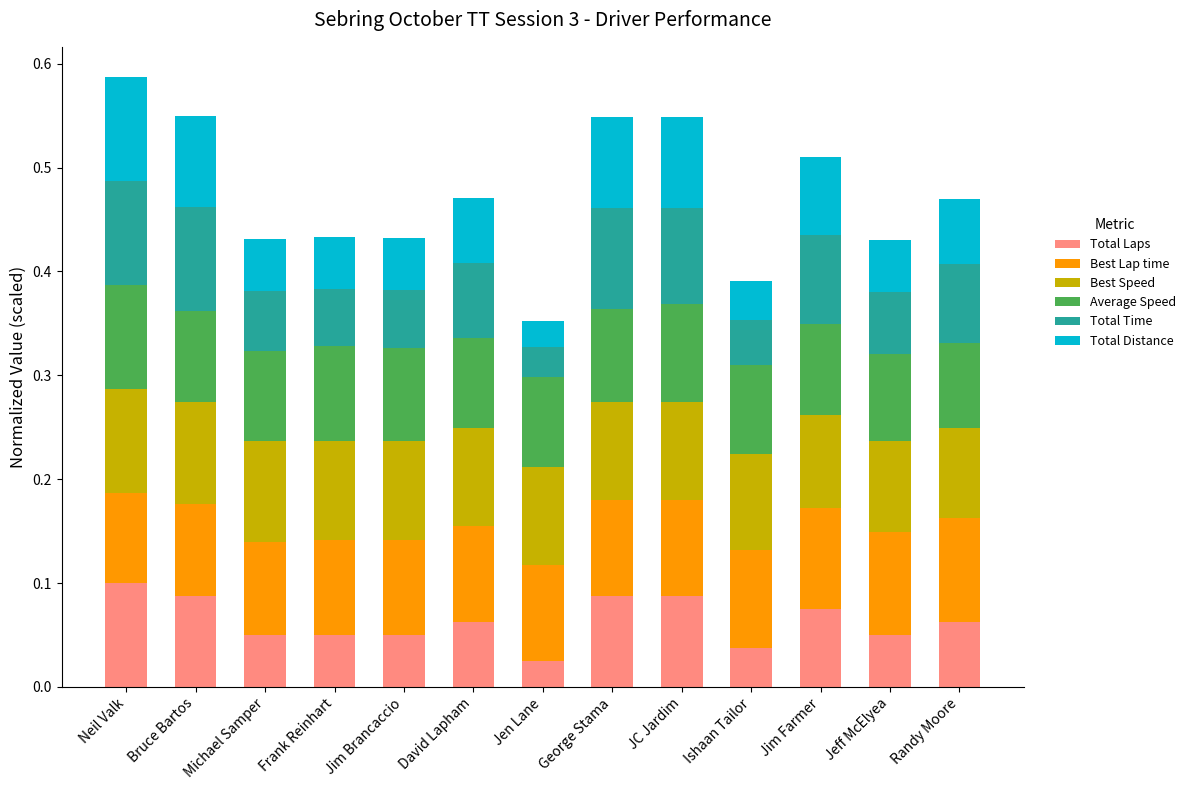

Count the Total Laps values in the range 0 to 1.

13